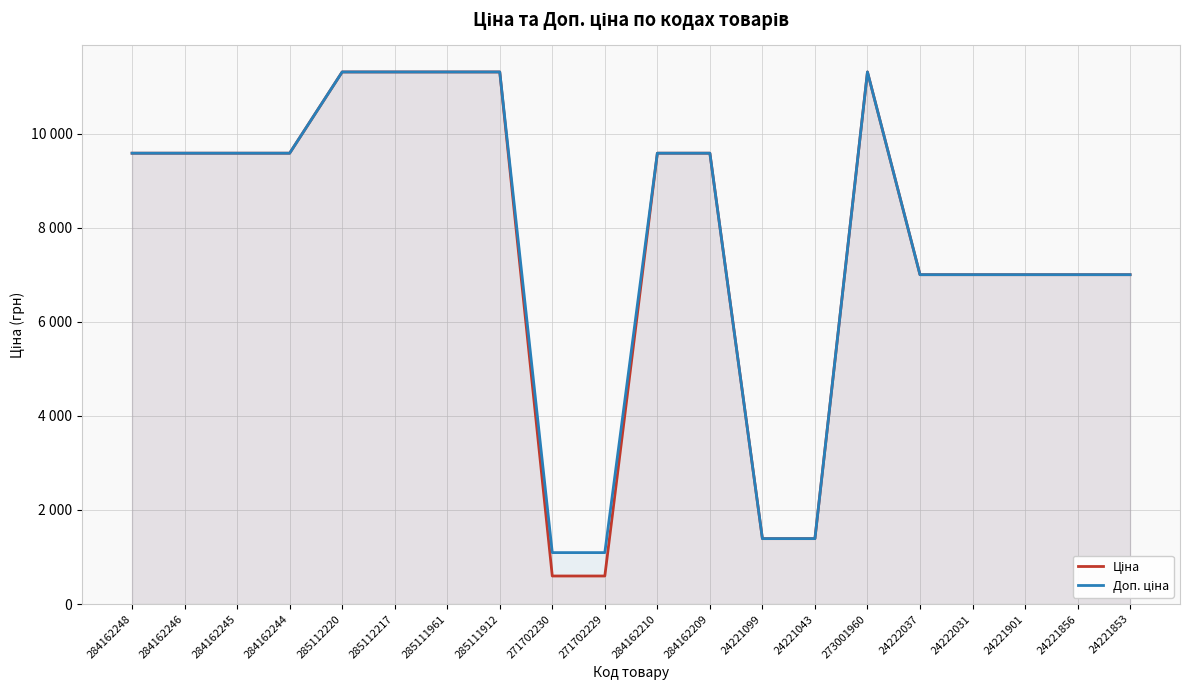

How many interior local peaks does the Доп. ціна series have?

1